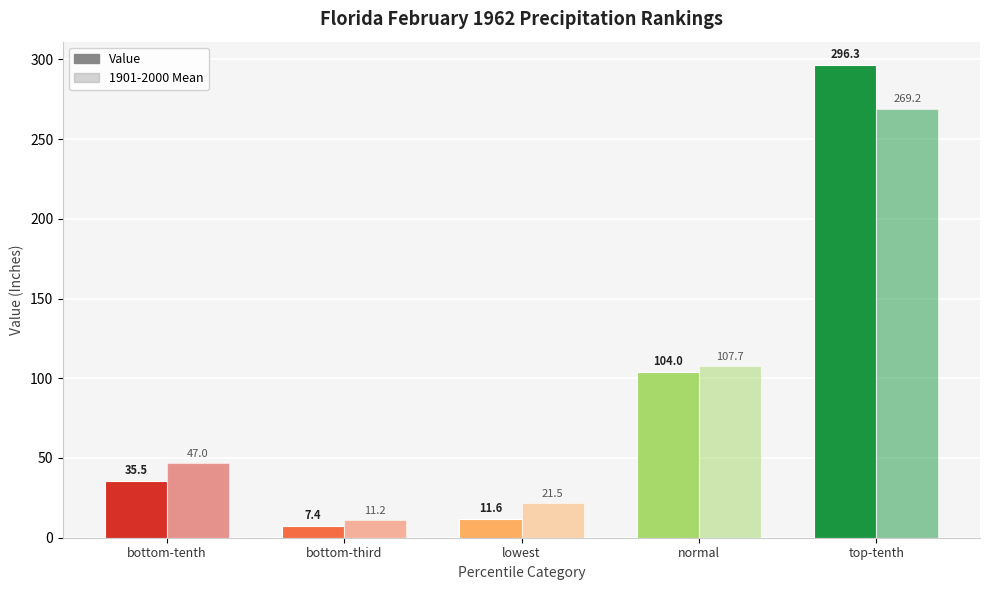

How many values in the Value series are below 35?

2